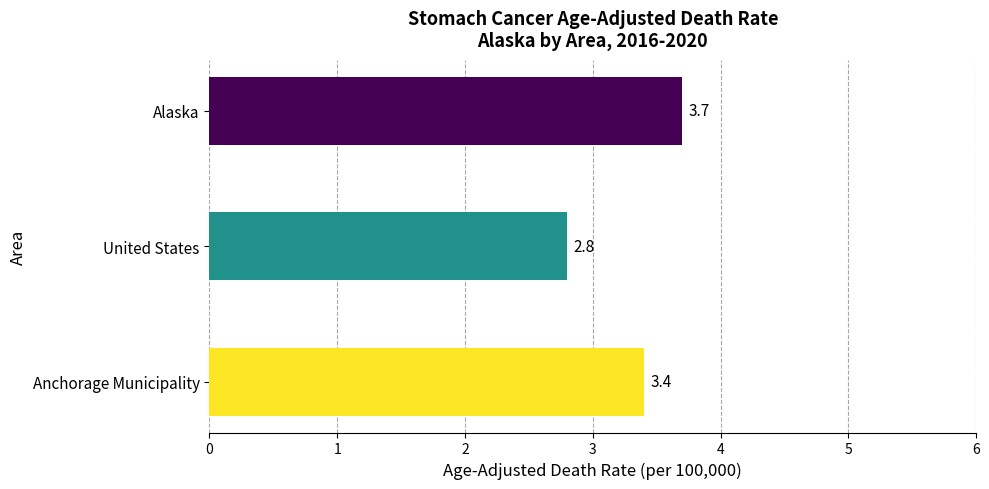

How many bars are there in total?

3